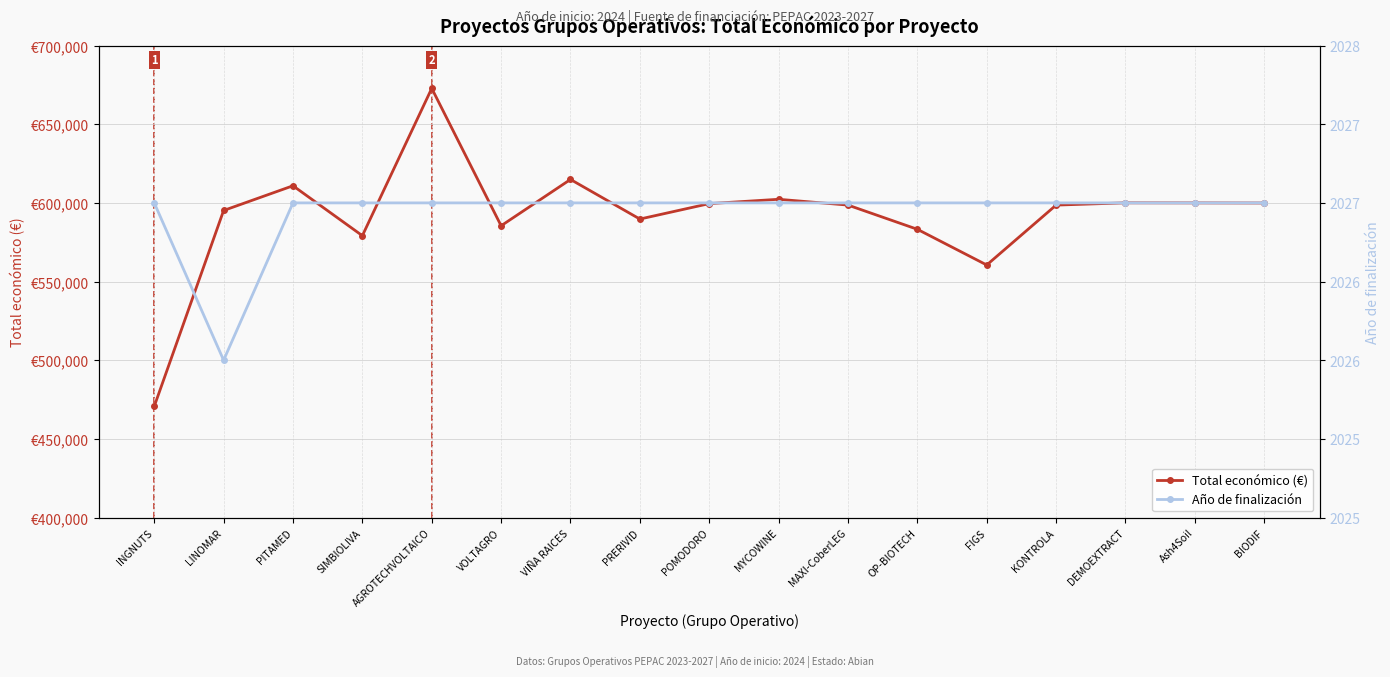

The Total económico (€) series shows 470675.0 at INGNUTS. True or false?

True